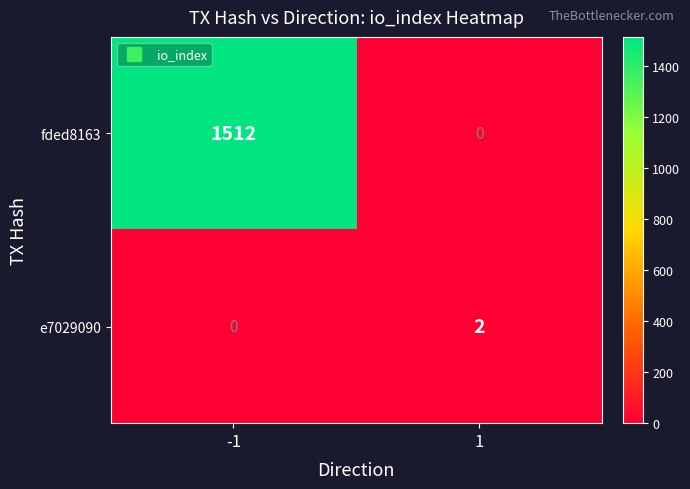

Rank the categories by e7029090 value from highest to lowest.

1, -1